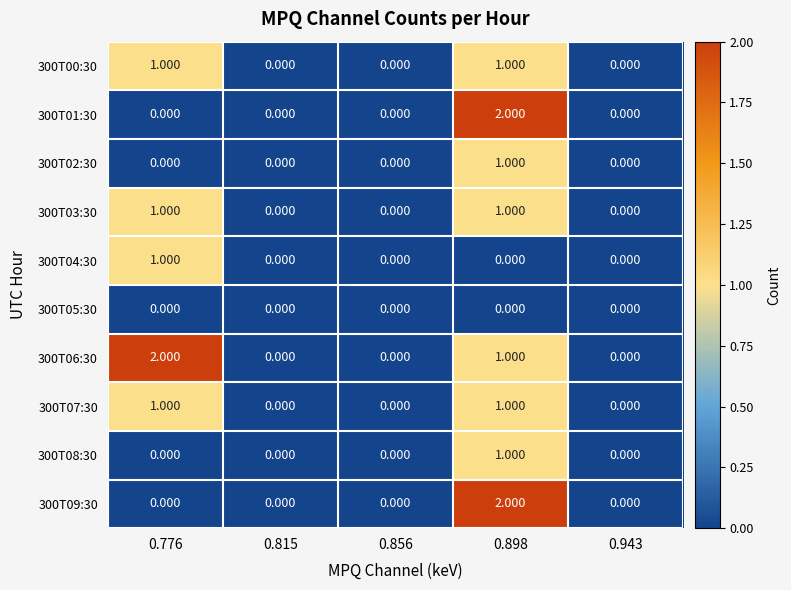

How many positive values does the 300T06:30 series have?

2